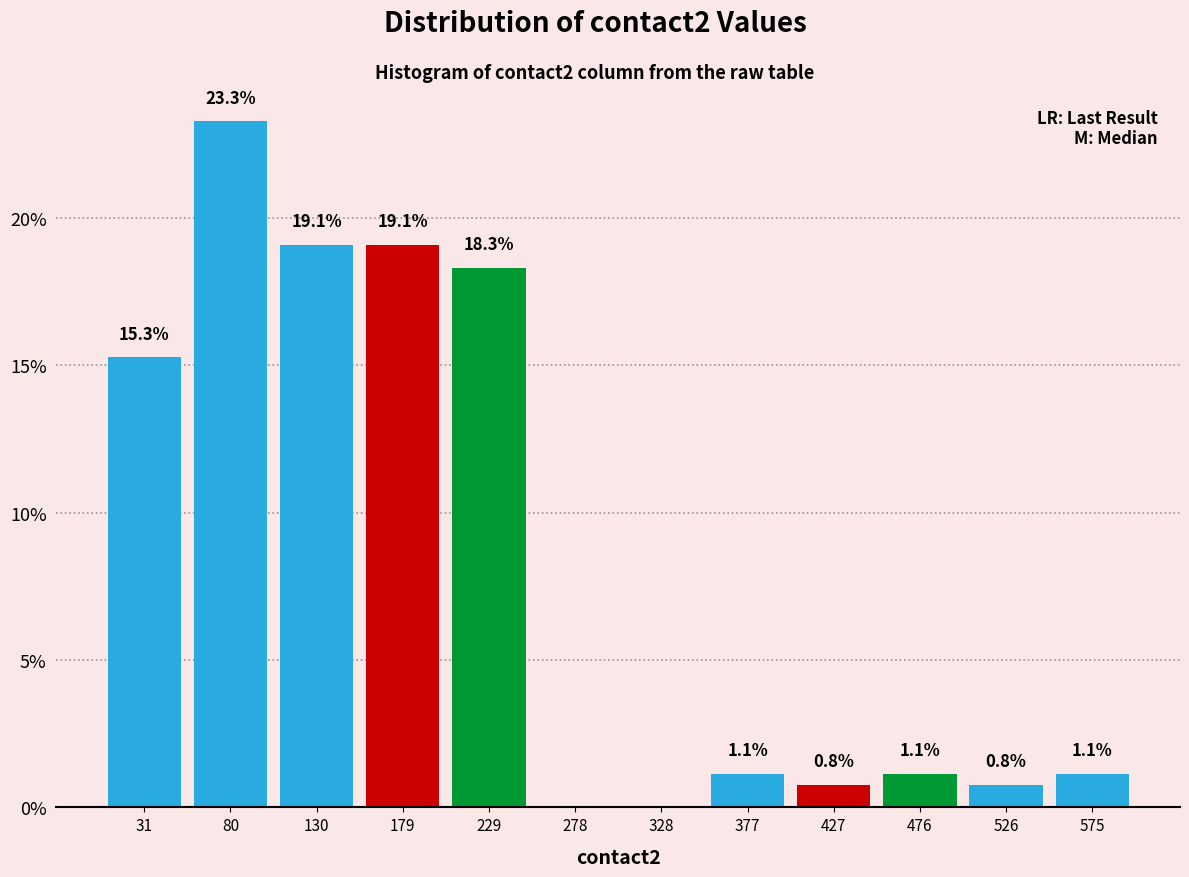

Over which range of the x-axis is the bar tallest?

55.5 to 105.0